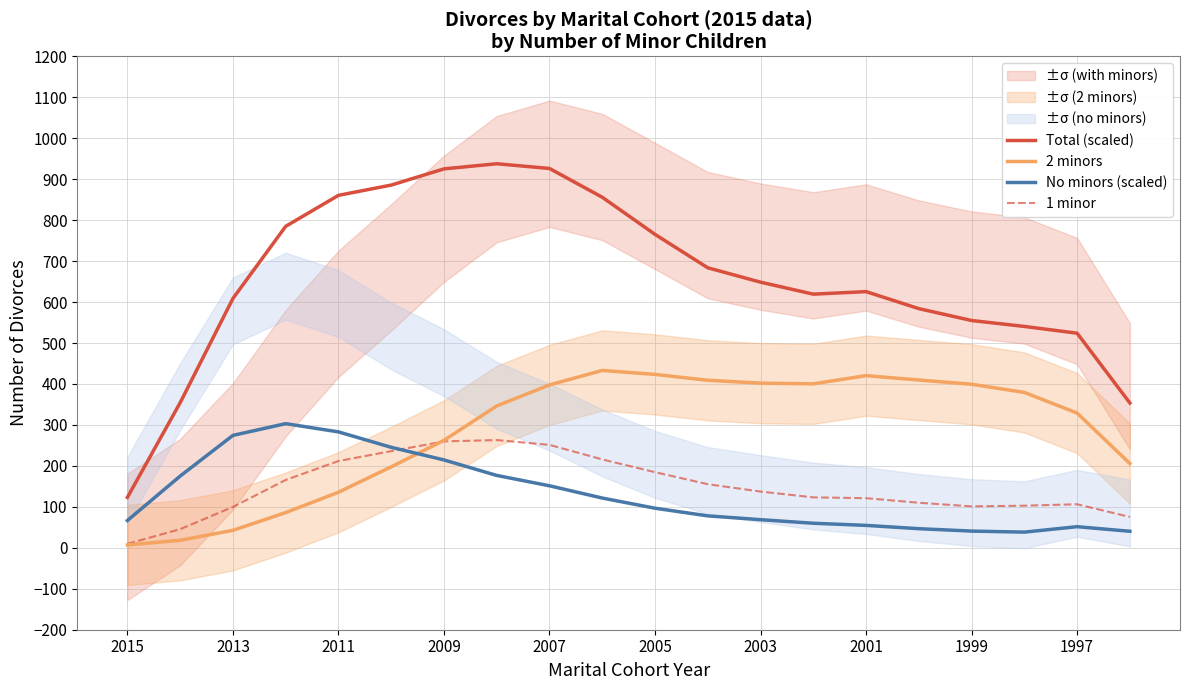

What is the highest value of the 2 minors series?

433.0